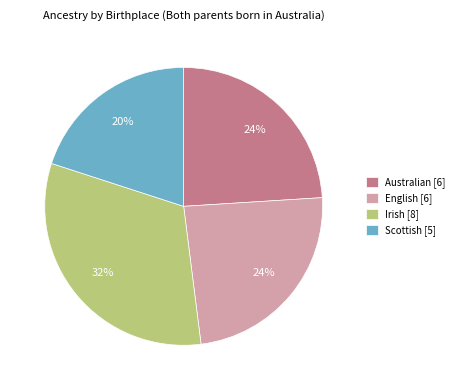

To the nearest percent, what is the average slice percentage?

25%